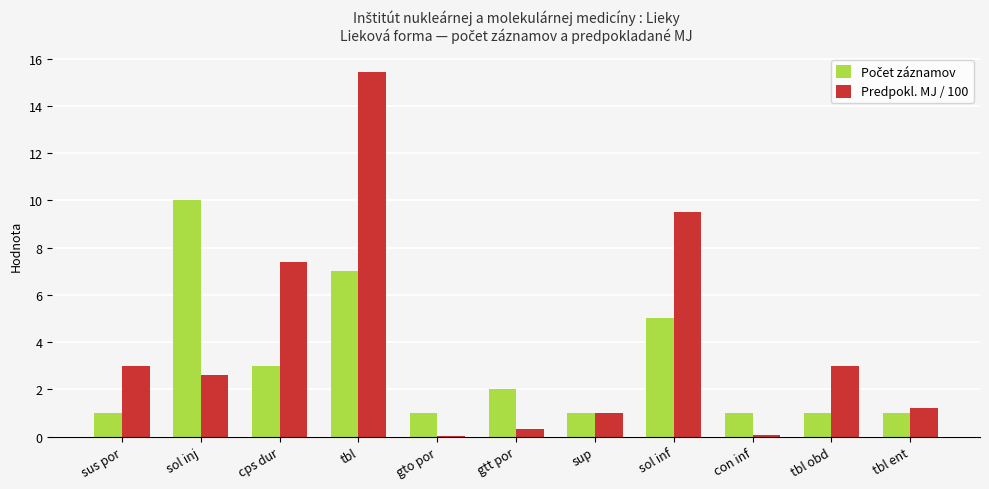

Count the number of data series in this chart.

2